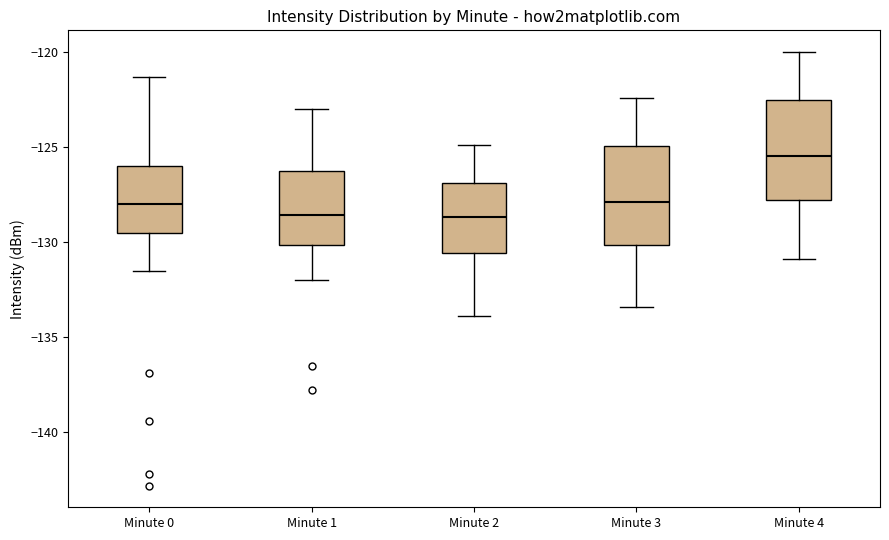

Reading left to right, transcribe this box plot: for each box, give where its median line is, the range the box spans, and where its two whiskers end, as read against the y-axis. The values are not printed on the chart, so give them approximately, as read against the axis.

Minute 0: median -128.0, box -129.5 to -126.0, whiskers -131.5 to -121.5
Minute 1: median -128.5, box -130.0 to -126.5, whiskers -132.0 to -123.0
Minute 2: median -128.5, box -130.5 to -127.0, whiskers -134.0 to -125.0
Minute 3: median -128.0, box -130.0 to -125.0, whiskers -133.5 to -122.5
Minute 4: median -125.5, box -128.0 to -122.5, whiskers -131.0 to -120.0